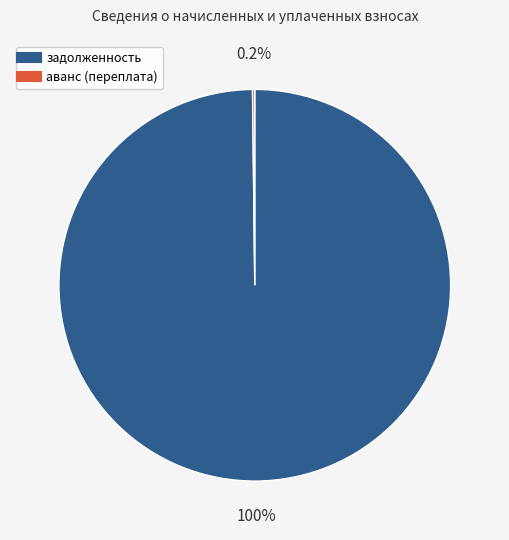

Does any single category account for the majority?

Yes